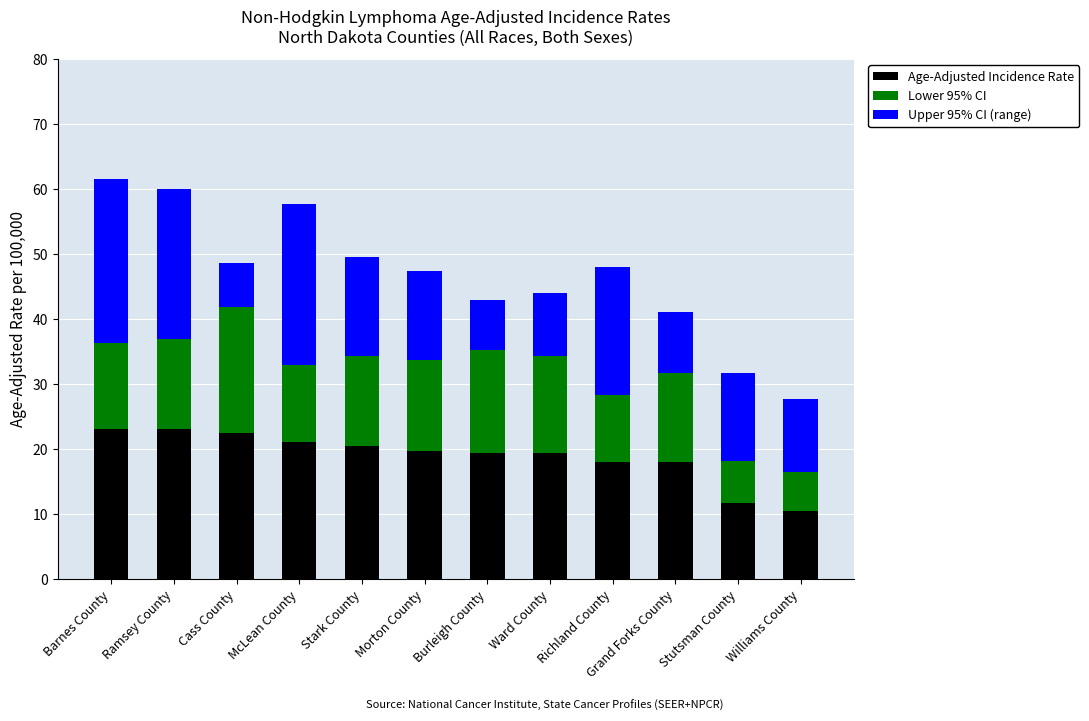

Count the number of data series in this chart.

3